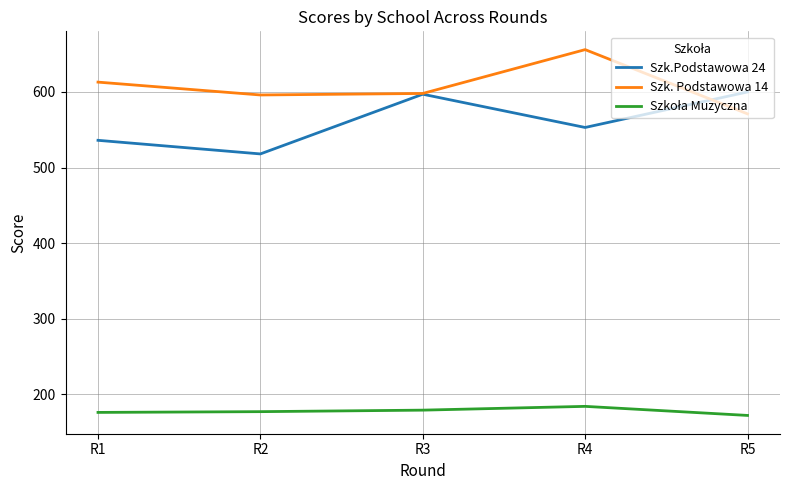

The value of Szk. Podstawowa 14 at R5 is 192. True or false?

False